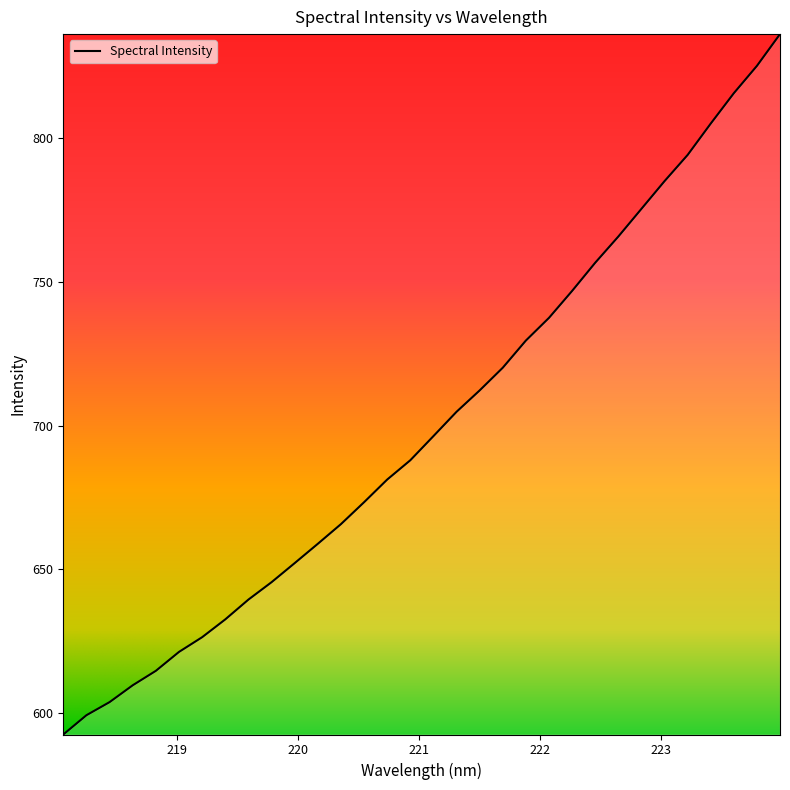

What is the greatest value displayed?

836.3